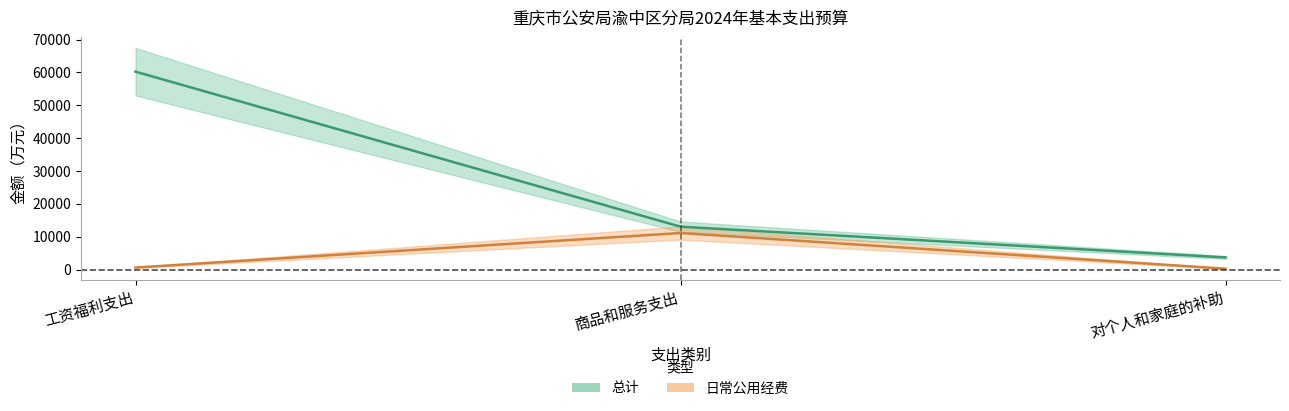

Reading left to right, what are all the values shown in this chart?

总计: 工资福利支出=60226.5	商品和服务支出=13078.9	对个人和家庭的补助=3736.4
日常公用经费: 工资福利支出=653.5	商品和服务支出=11159.5	对个人和家庭的补助=304.0